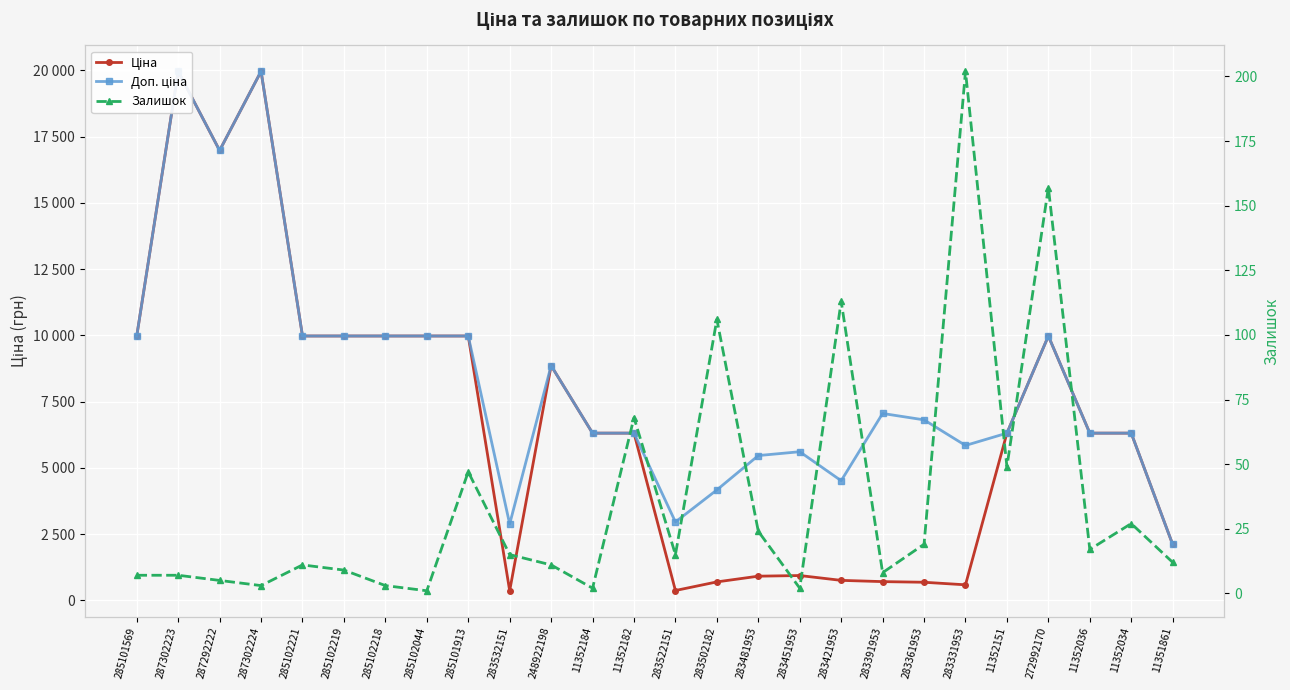

At which category does Залишок reach its first local peak?

285102221